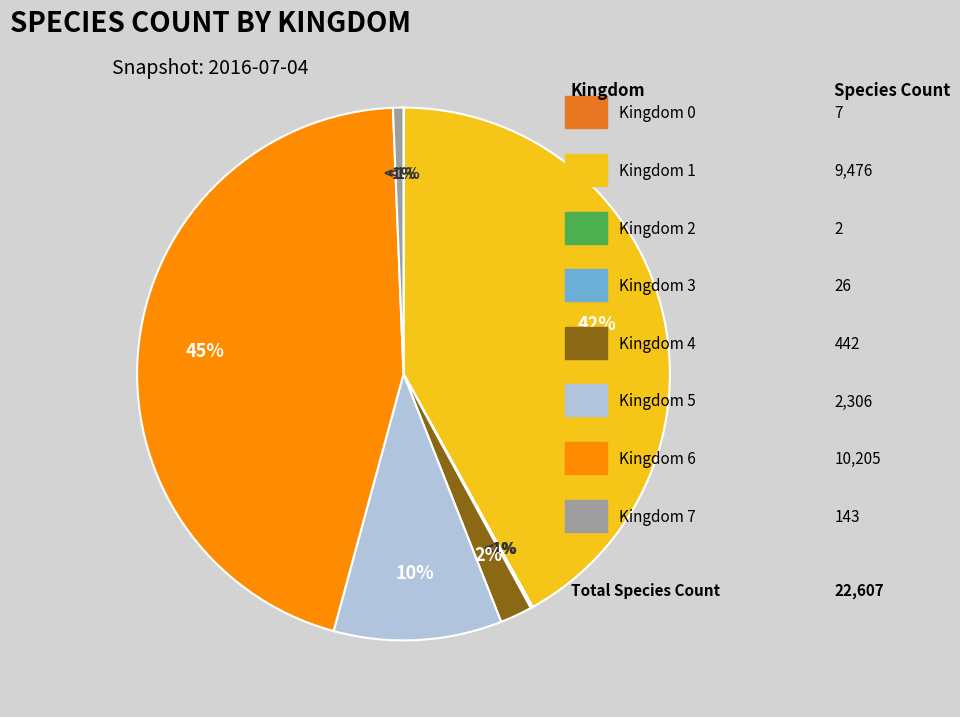

Is 4 the majority of the pie?

No